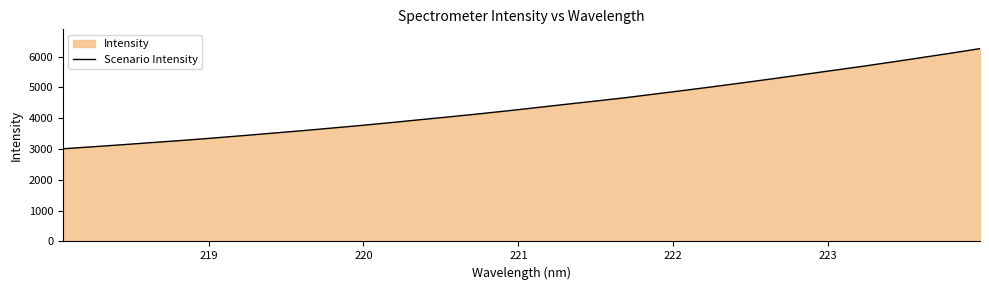

What is the minimum value shown in the chart?

3009.7